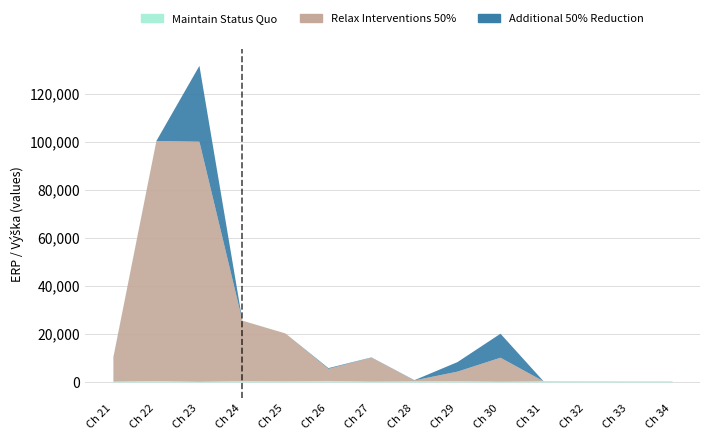

Does the chart display data point markers on the line(s)?

No